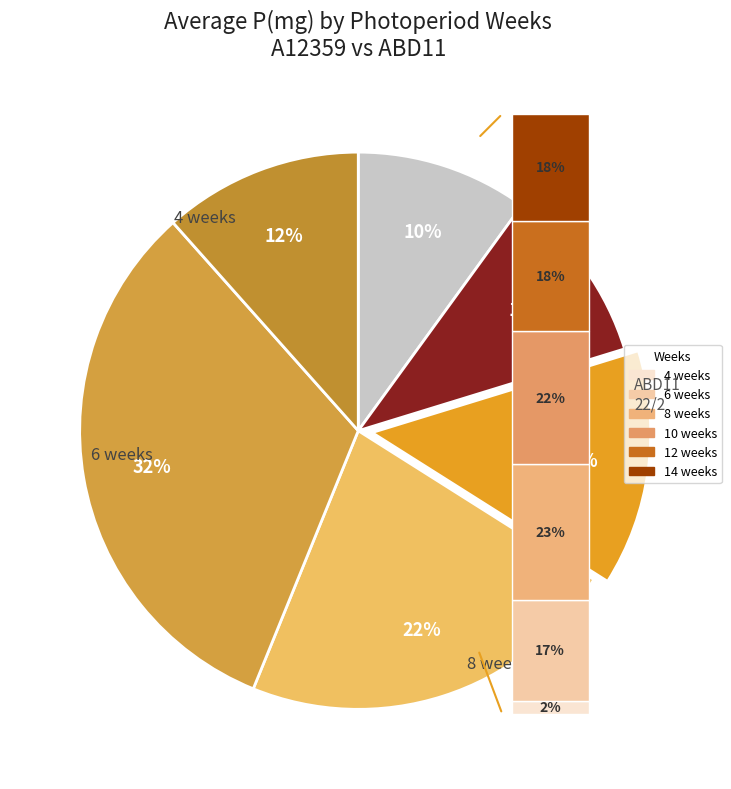

Is it true that values_A12359 is 10% of the pie?

True